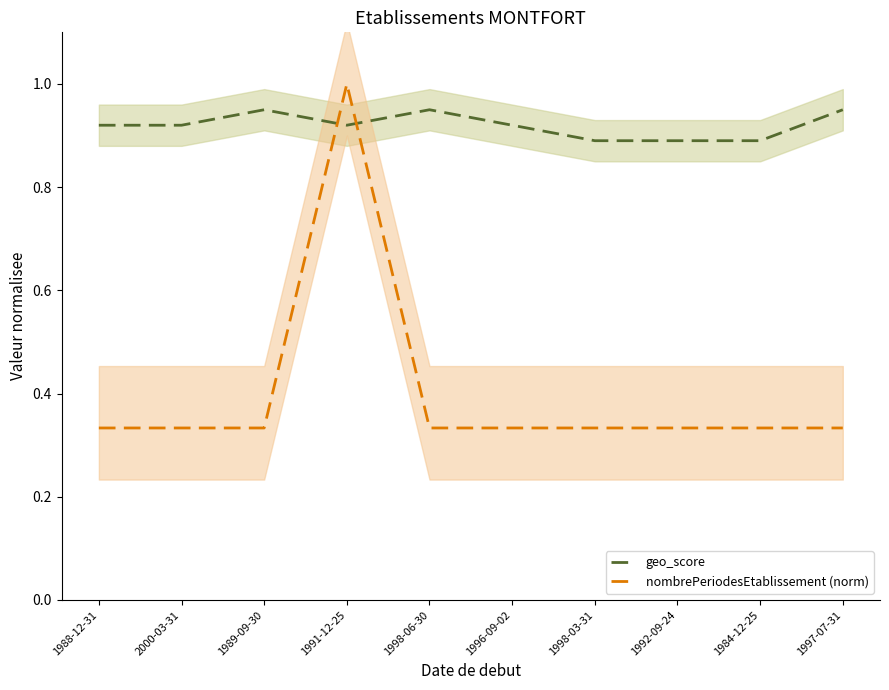

What is the spread (max minus min) of values at 1984-12-25?

0.6